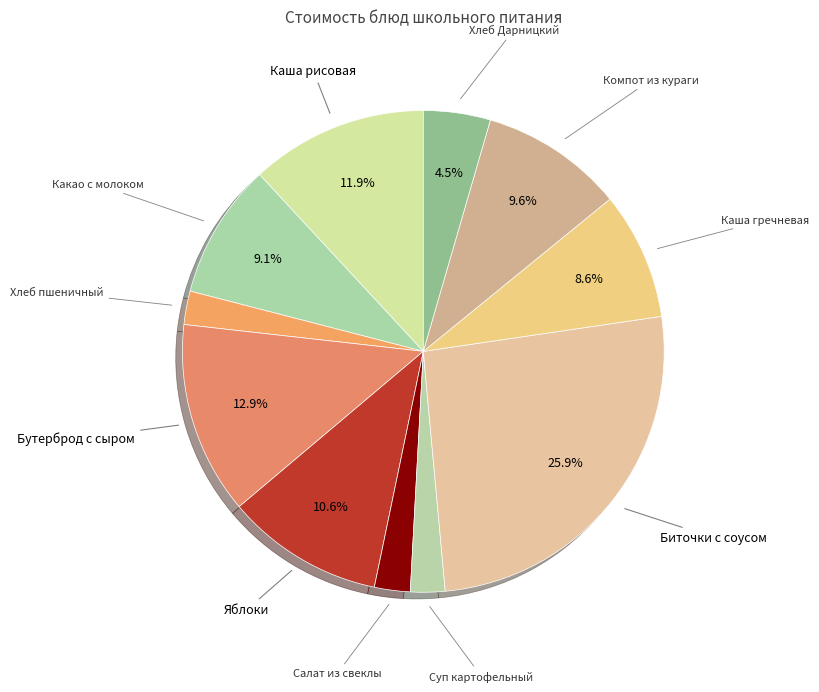

Rank the categories by value from highest to lowest.

Биточки рубленые с соусом, Бутерброд с сыром, Каша молоч.рисовая с маслом, Яблоки св.порциями, Компот из кураги, Какао с молоком, Каша гречневая рассыпчатая, Хлеб Дарницкий, Салат из свеклы, Суп картофельный с горохом, Хлеб пшеничный